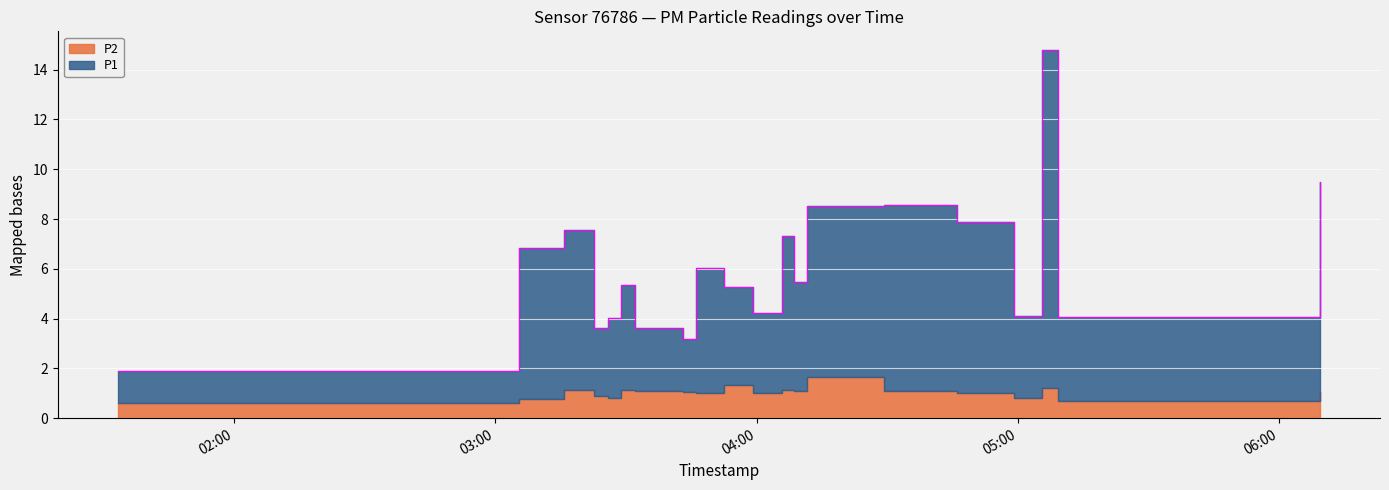

List the labels in order of value, largest first.

2024-02-23T05:05:35, 2024-02-23T06:09:17, 2024-02-23T04:29:12, 2024-02-23T04:11:41, 2024-02-23T04:45:56, 2024-02-23T03:15:46, 2024-02-23T04:05:46, 2024-02-23T03:05:24, 2024-02-23T03:46:02, 2024-02-23T04:08:34, 2024-02-23T03:28:48, 2024-02-23T03:52:26, 2024-02-23T03:59:10, 2024-02-23T04:59:10, 2024-02-23T05:09:14, 2024-02-23T03:25:58, 2024-02-23T03:32:03, 2024-02-23T03:22:42, 2024-02-23T03:43:02, 2024-02-23T01:33:26